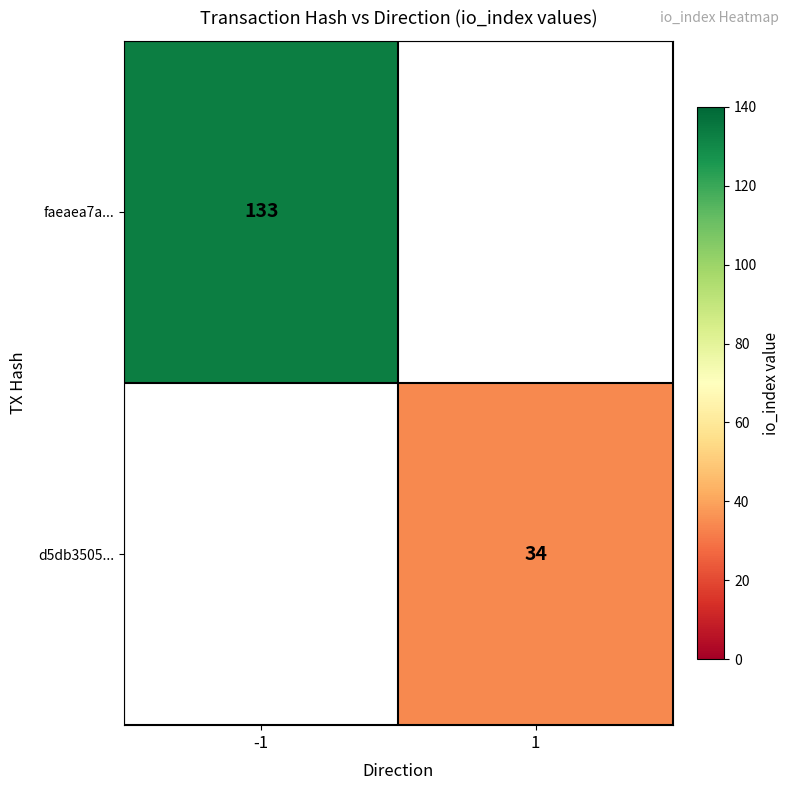

Between 1 and -1, which is larger?

-1